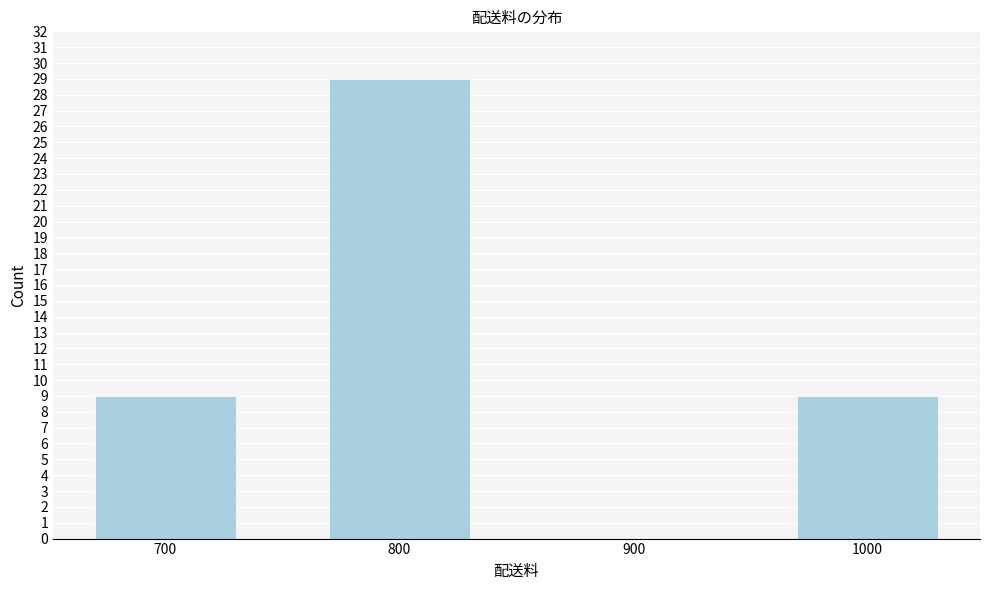

Reading left to right, extract all data points from this chart.

700=9	800=29	900=0	1000=9